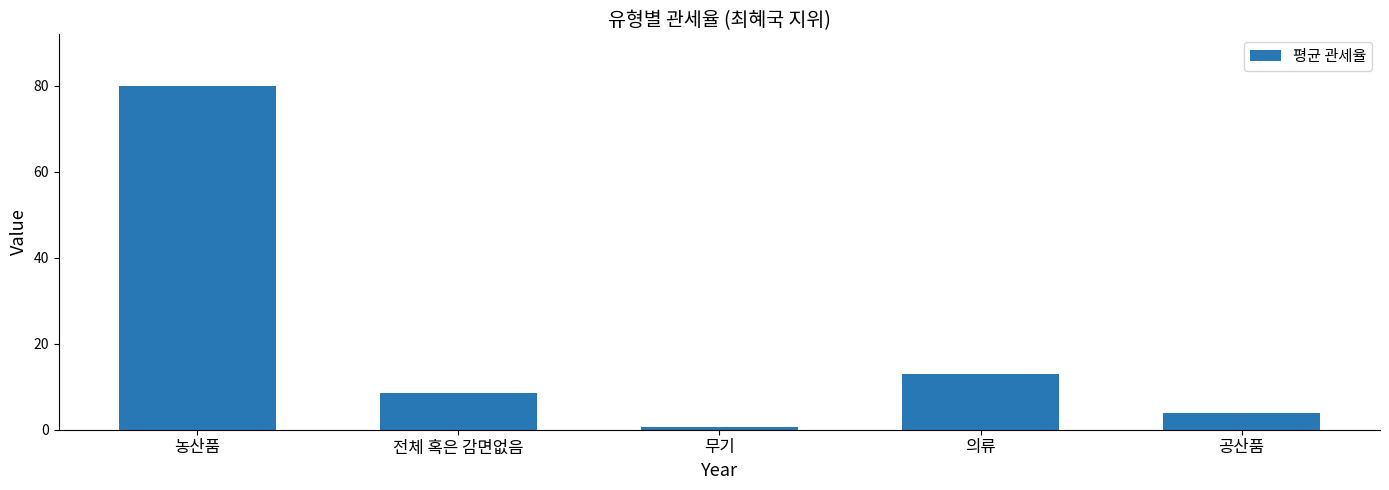

What is the approximate value at 농산품?

79.9